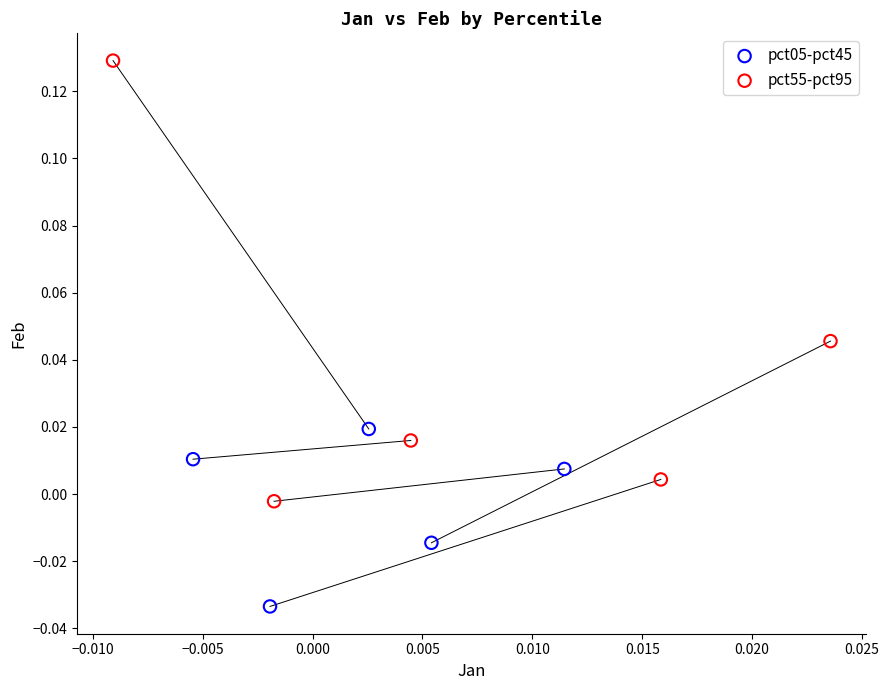

What are all the series names shown in the legend?

pct05-pct45, pct55-pct95